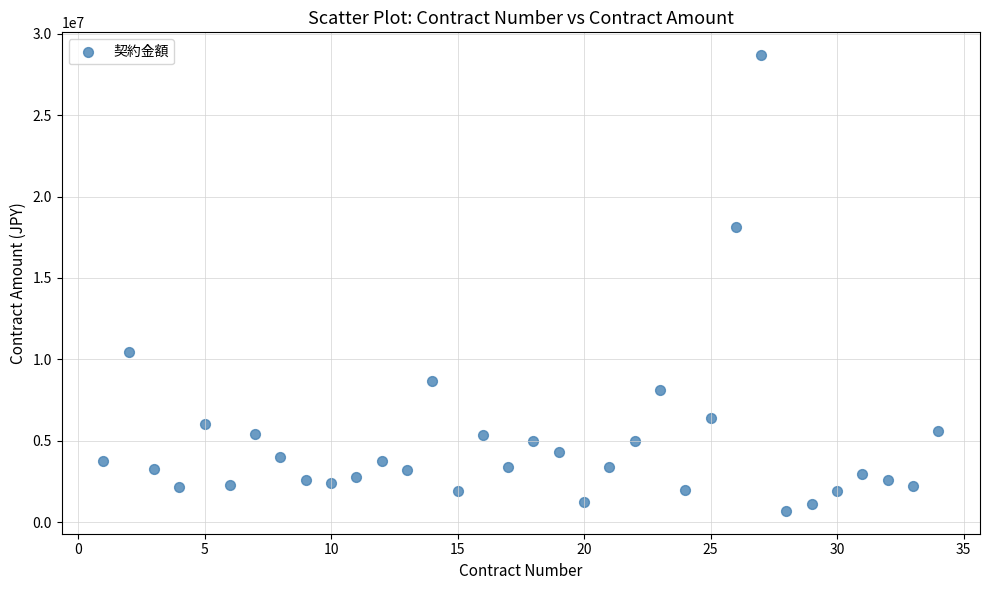

What Y value in the scatter plot is closest to 14684450?

18150000